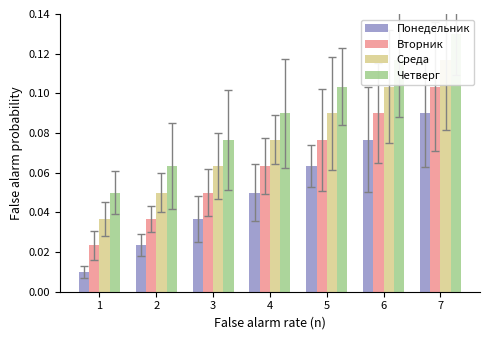

What is the value of the Четверг bar at the 2nd from the left?

0.1